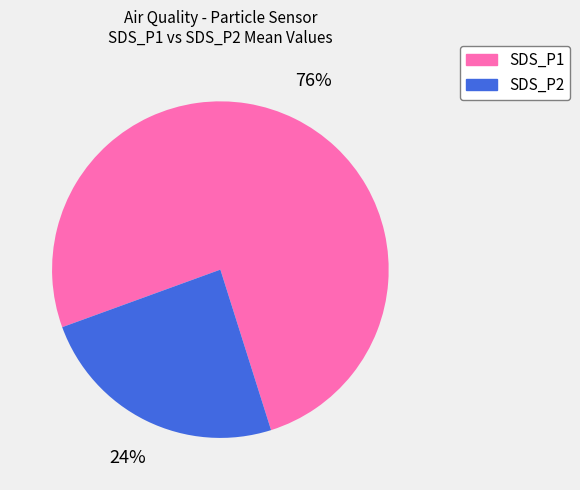

Rank the categories by value from highest to lowest.

SDS_P1, SDS_P2